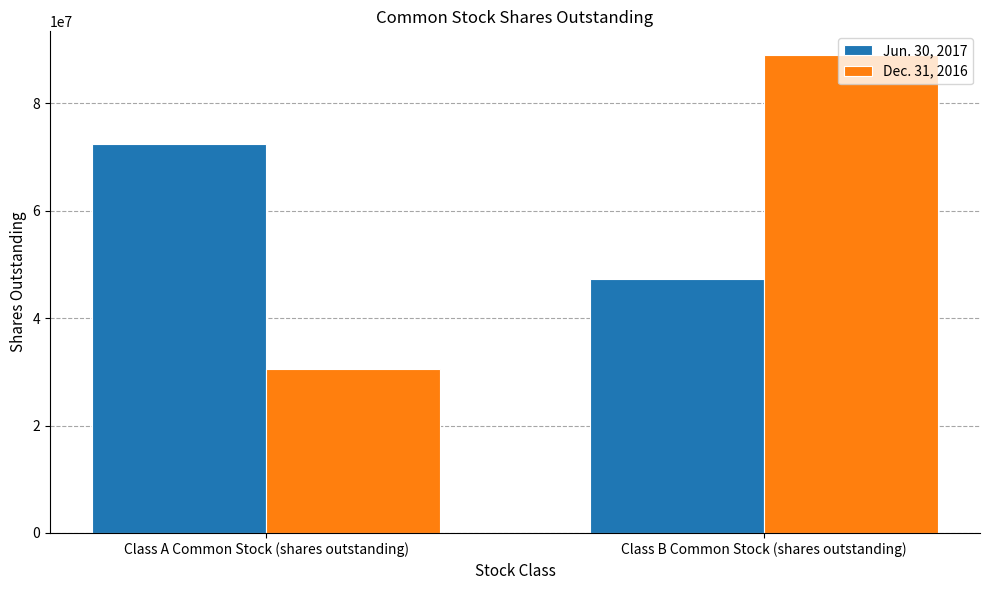

Rank the series by their maximum value, from lowest to highest.

Jun. 30, 2017, Dec. 31, 2016